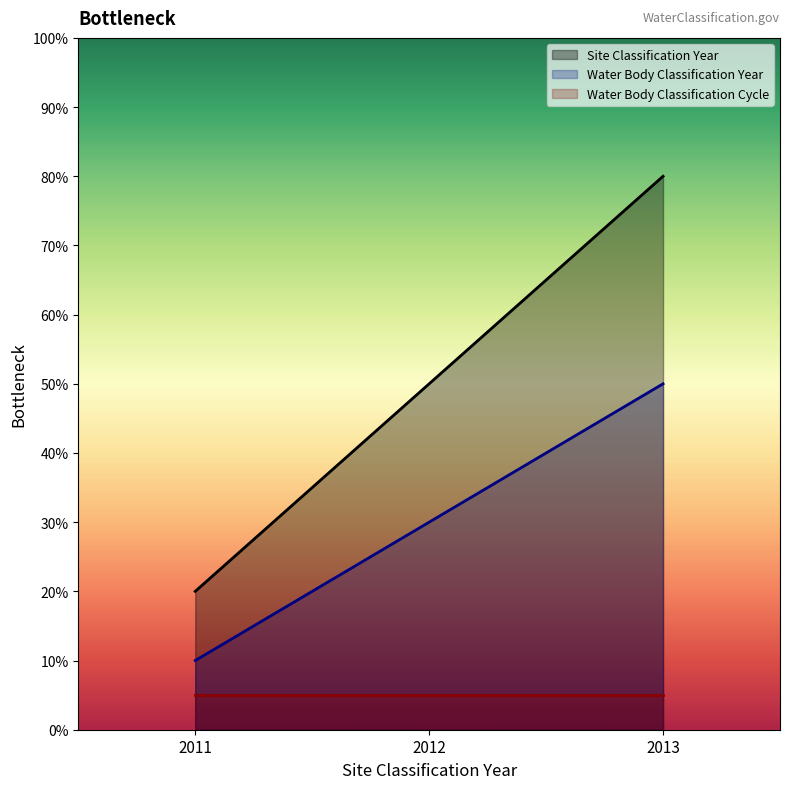

What is the difference between the maximum and minimum values in the Site Classification Year series?

60